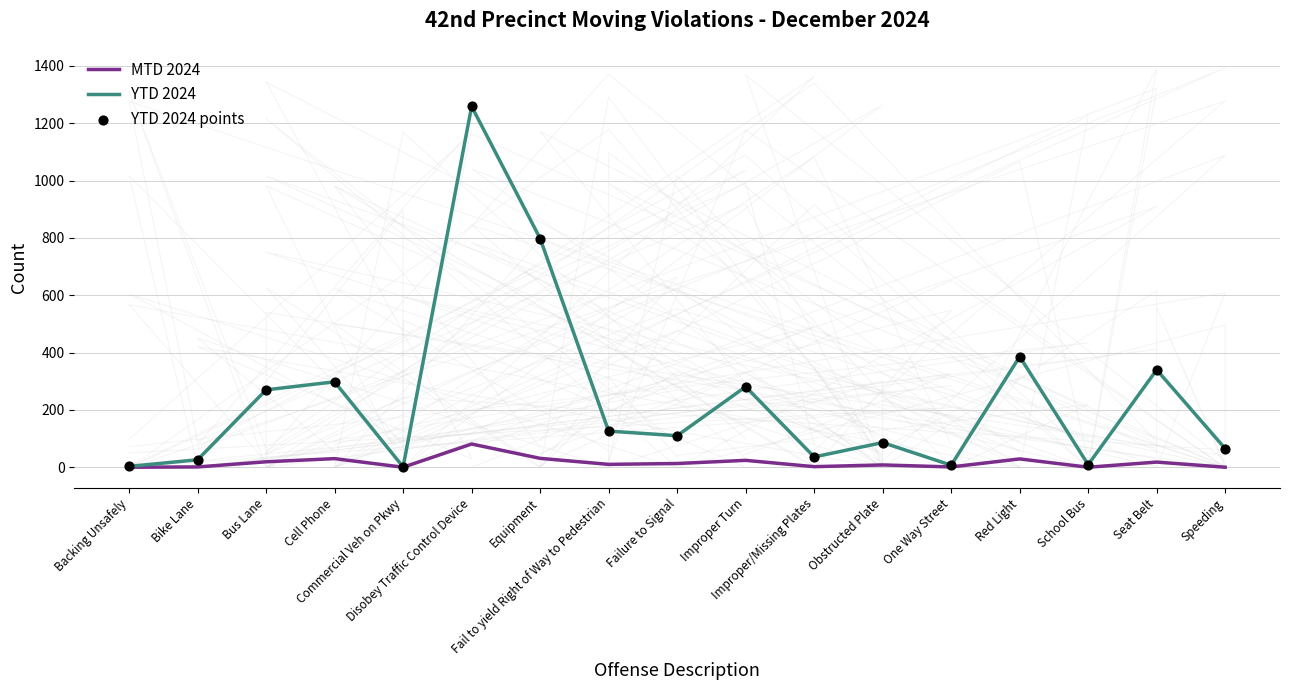

What is the total value across all series at School Bus?

18